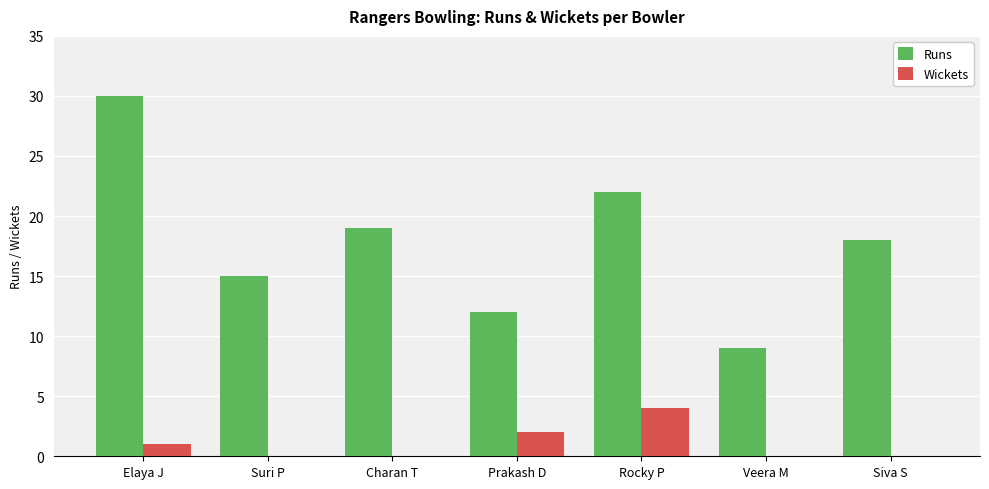

What is the highest value of the Wickets series?

4